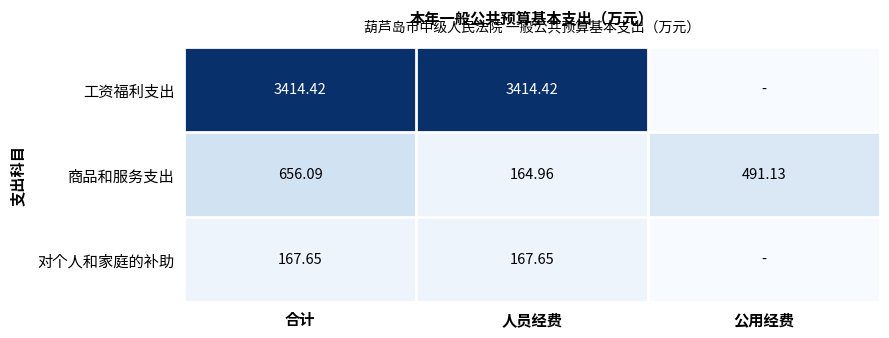

What is the difference between the maximum and minimum values in the 对个人和家庭的补助 series?

167.7